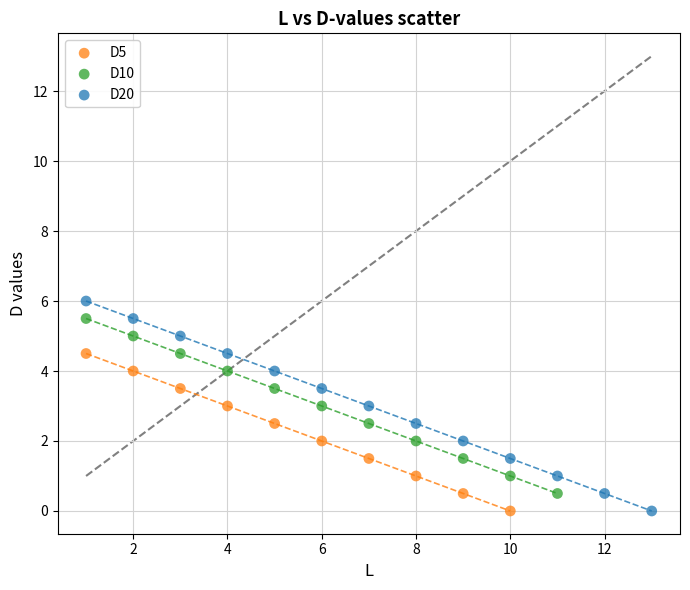

Which series has the largest Y range (max minus min)?

D20